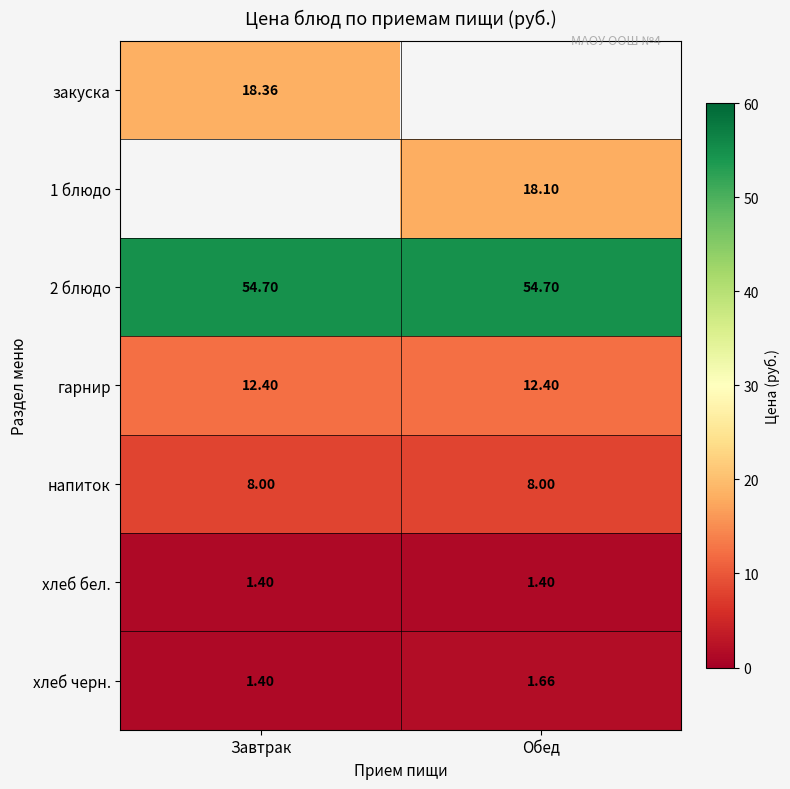

The гарнир series shows 5.4 at Обед. True or false?

False